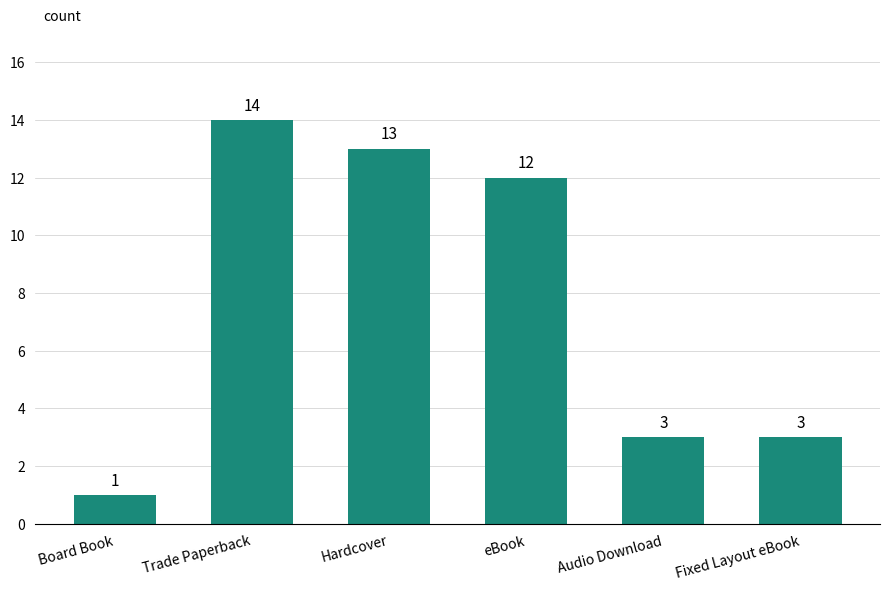

What is the label of the 4th bar from the left?

eBook